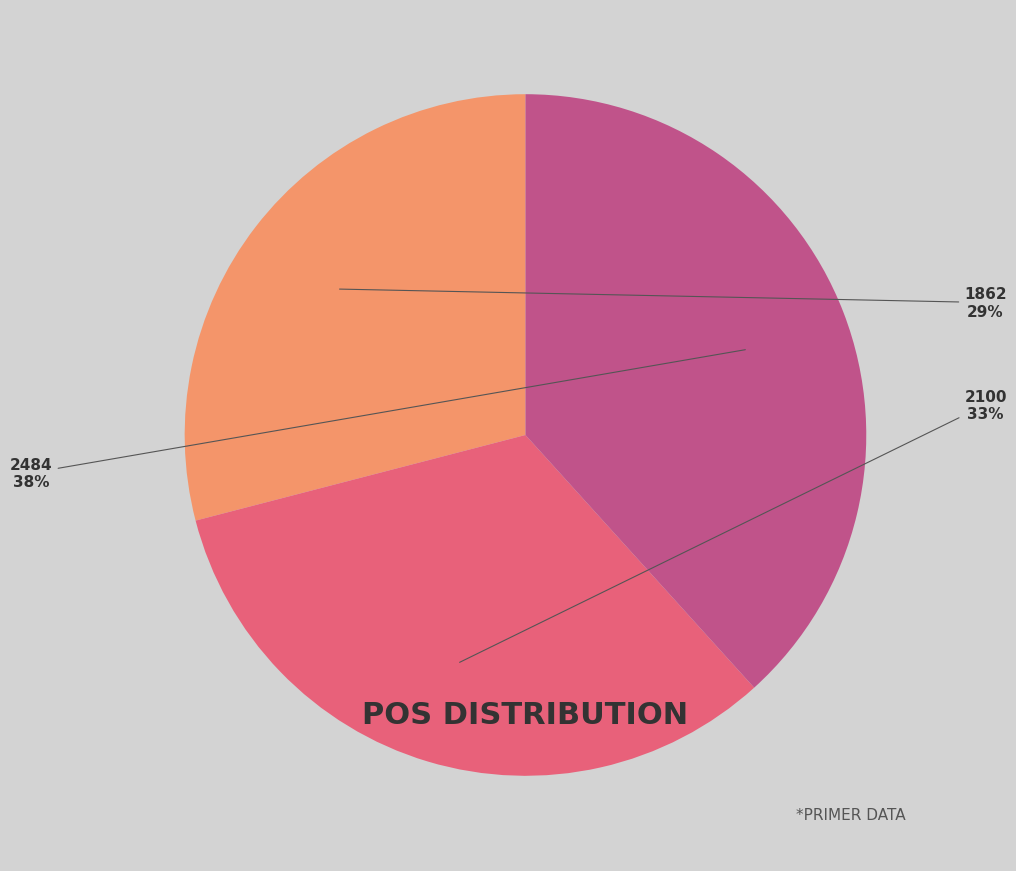

Is there any slice that represents more than half of the pie?

No